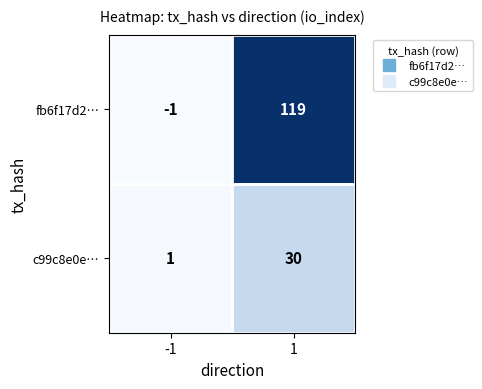

Rank the series by their average value, from highest to lowest.

fb6f17d2…, c99c8e0e…